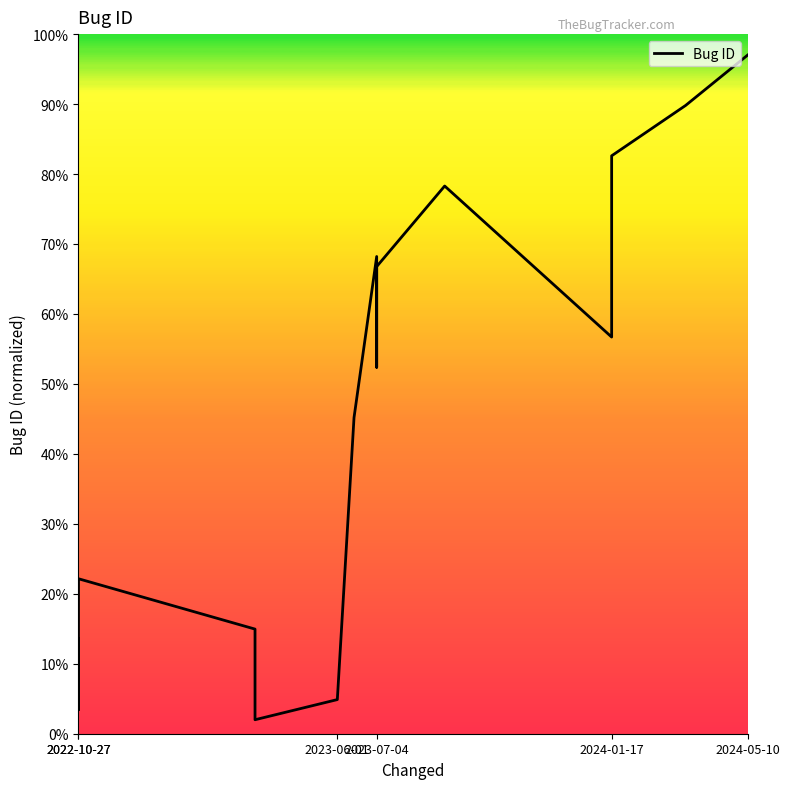

How many categories are shown in the chart?

15